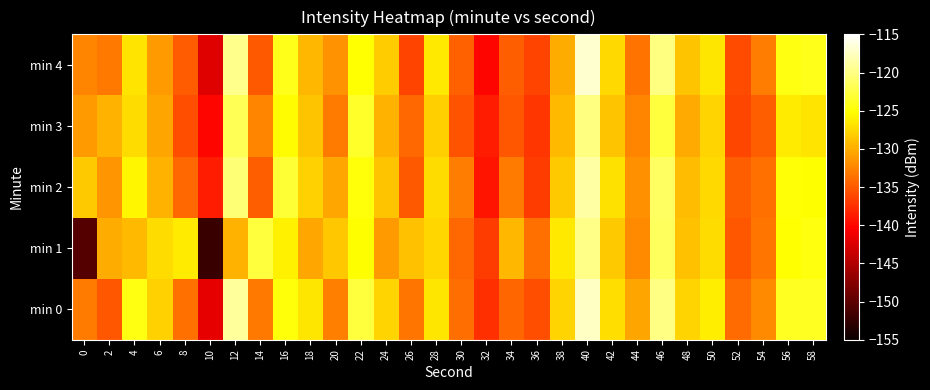

Reading left to right, what are all the values shown in this chart?

min 0: 0=-133.1	2=-135.3	4=-124.5	6=-128.0	8=-133.6	10=-141.8	12=-118.9	14=-133.1	16=-124.8	18=-126.7	20=-132.7	22=-122.7	24=-127.7	26=-133.4	28=-126.7	30=-133.8	32=-137.5	34=-134.4	36=-135.7	38=-127.8	40=-117.4	42=-127.2	44=-130.6	46=-119.9	48=-127.7	50=-126.1	52=-134.0	54=-132.2	56=-123.8	58=-123.8
min 1: 0=-150.6	2=-130.1	4=-129.4	6=-127.3	8=-126.3	10=-152.2	12=-129.8	14=-122.7	16=-126.1	18=-130.4	20=-128.5	22=-125.3	24=-131.2	26=-128.9	28=-127.6	30=-134.1	32=-136.8	34=-129.4	36=-133.7	38=-126.5	40=-119.8	42=-128.3	44=-132.1	46=-121.5	48=-128.9	50=-127.3	52=-135.2	54=-133.4	56=-125.1	58=-124.6
min 2: 0=-128.3	2=-131.5	4=-125.7	6=-129.8	8=-134.2	10=-138.6	12=-120.5	14=-134.7	16=-123.1	18=-127.9	20=-130.4	22=-124.8	24=-128.6	26=-135.1	28=-127.3	30=-132.9	32=-139.2	34=-133.1	36=-136.8	38=-128.4	40=-118.7	42=-126.9	44=-131.8	46=-121.3	48=-129.1	50=-127.5	52=-134.7	54=-133.6	56=-124.9	58=-125.2
min 3: 0=-131.2	2=-129.8	4=-127.3	6=-130.5	8=-135.7	10=-140.1	12=-121.8	14=-132.5	16=-125.4	18=-128.7	20=-133.1	22=-123.5	24=-129.8	26=-134.2	28=-128.1	30=-135.4	32=-138.7	34=-135.2	36=-137.1	38=-129.3	40=-120.1	42=-128.7	44=-132.4	46=-122.7	48=-130.3	50=-127.8	52=-136.1	54=-134.8	56=-126.3	58=-126.8
min 4: 0=-132.5	2=-133.2	4=-126.8	6=-131.1	8=-134.9	10=-142.3	12=-119.6	14=-135.1	16=-124.2	18=-129.5	20=-131.7	22=-125.1	24=-128.2	26=-136.3	28=-126.5	30=-134.6	32=-140.1	34=-134.7	36=-136.4	38=-130.1	40=-116.9	42=-127.4	44=-133.5	46=-120.1	48=-128.7	50=-126.6	52=-135.8	54=-132.9	56=-124.4	58=-124.1